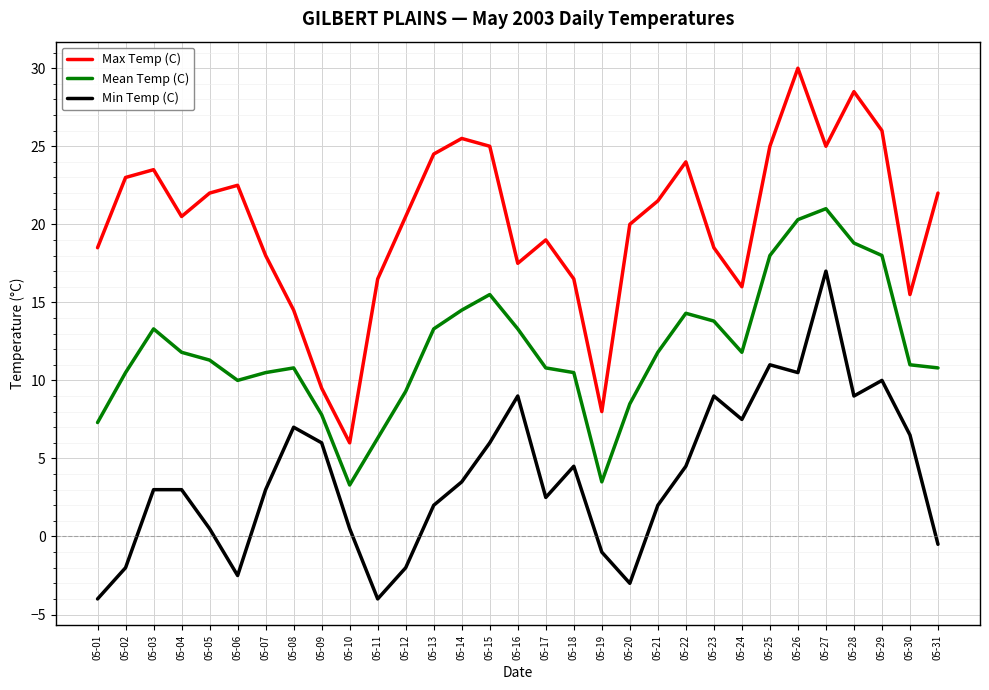

Reading left to right, extract all data points from this chart.

Max Temp (C): 18.5	23.0	23.5	20.5	22.0	22.5	18.0	14.5	9.5	6.0	16.5	20.5	24.5	25.5	25.0	17.5	19.0	16.5	8.0	20.0	21.5	24.0	18.5	16.0	25.0	30.0	25.0	28.5	26.0	15.5	22.0
Mean Temp (C): 7.3	10.5	13.3	11.8	11.3	10.0	10.5	10.8	7.8	3.3	6.3	9.3	13.3	14.5	15.5	13.3	10.8	10.5	3.5	8.5	11.8	14.3	13.8	11.8	18.0	20.3	21.0	18.8	18.0	11.0	10.8
Min Temp (C): -4.0	-2.0	3.0	3.0	0.5	-2.5	3.0	7.0	6.0	0.5	-4.0	-2.0	2.0	3.5	6.0	9.0	2.5	4.5	-1.0	-3.0	2.0	4.5	9.0	7.5	11.0	10.5	17.0	9.0	10.0	6.5	-0.5